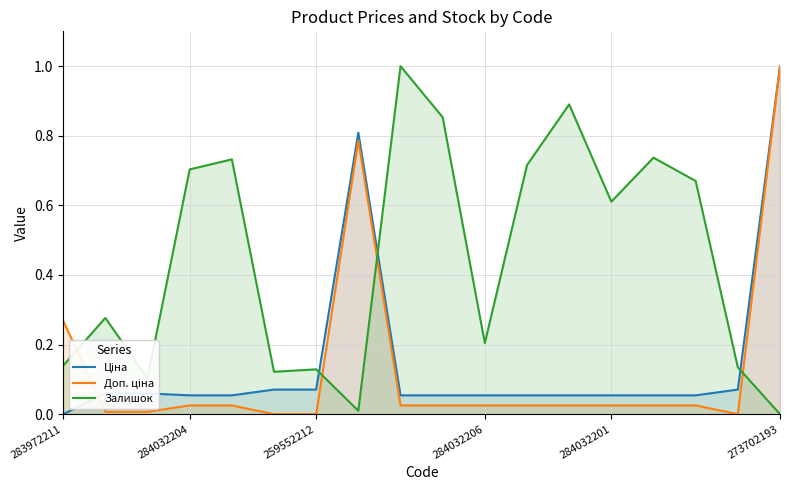

At which category is the sum across all series the highest?

273702193